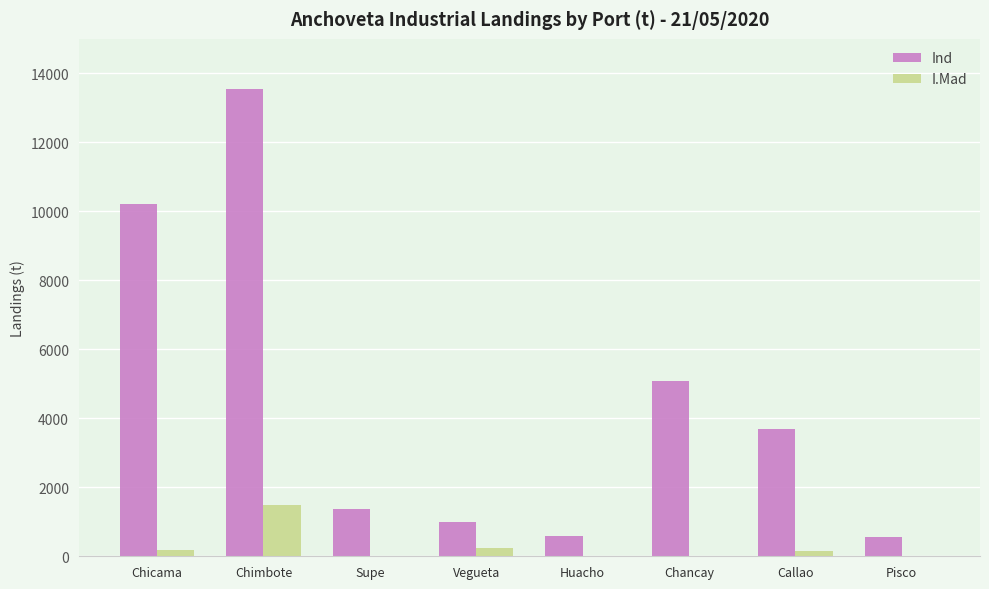

Which series changed the most between Chicama and Huacho?

Ind